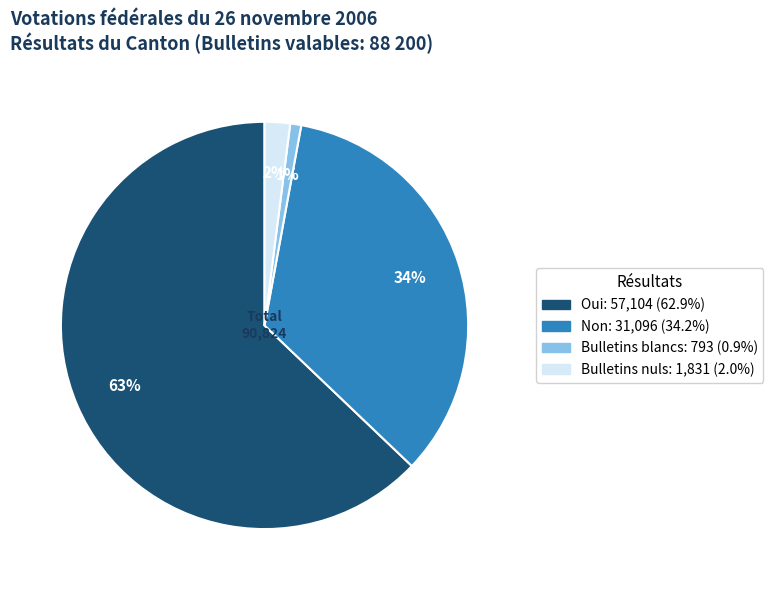

Between Bulletins nuls and Oui, which is larger?

Oui